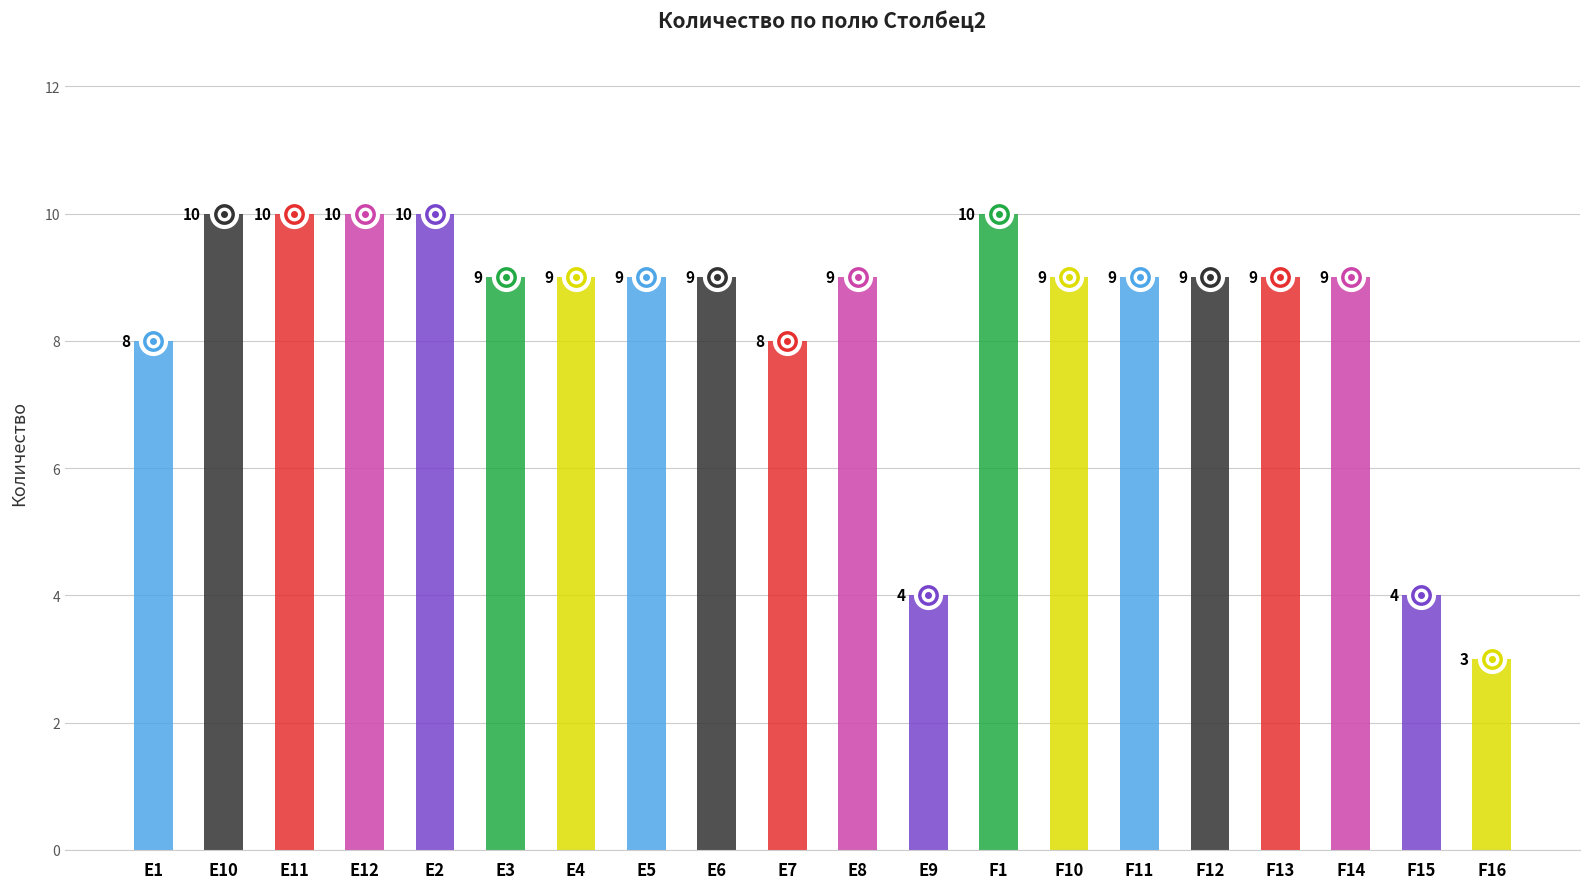

What is the label of the 9th bar from the left?

E6